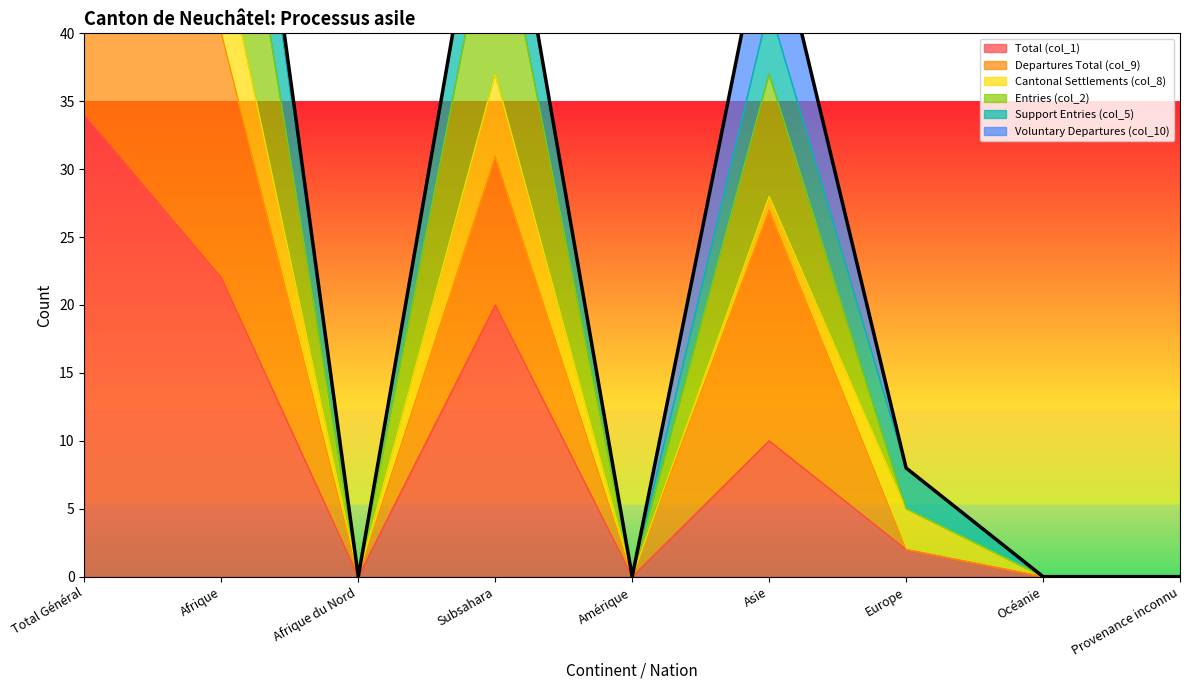

At how many categories does at least one series exceed 83?

1